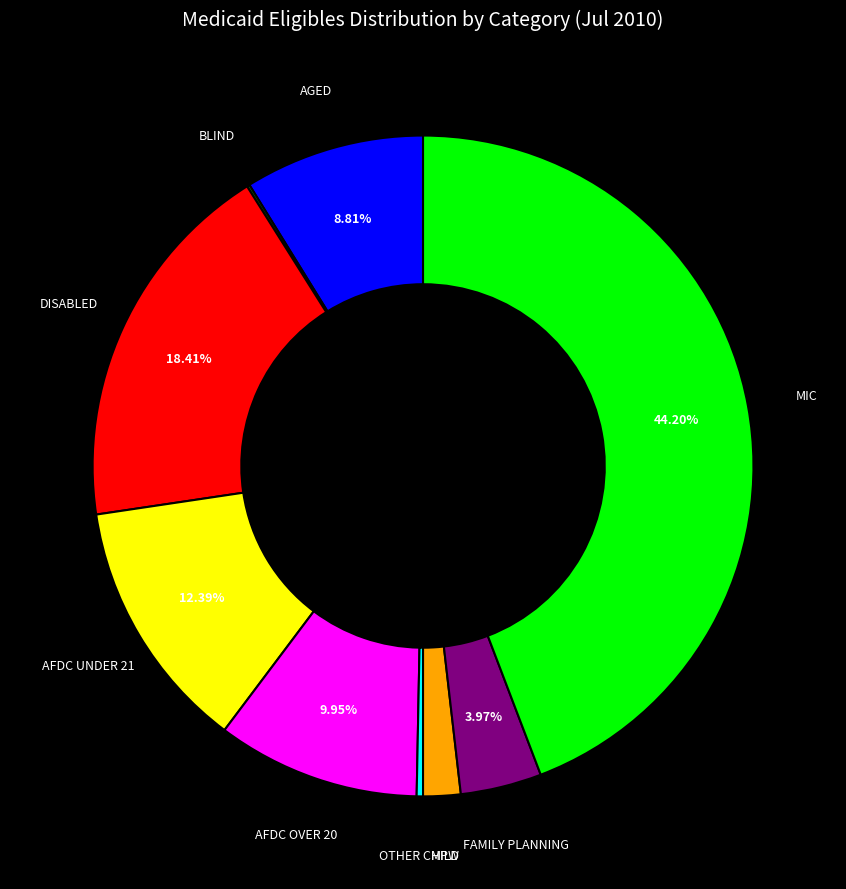

The AFDC OVER 20 slice represents 23% of the pie. True or false?

False